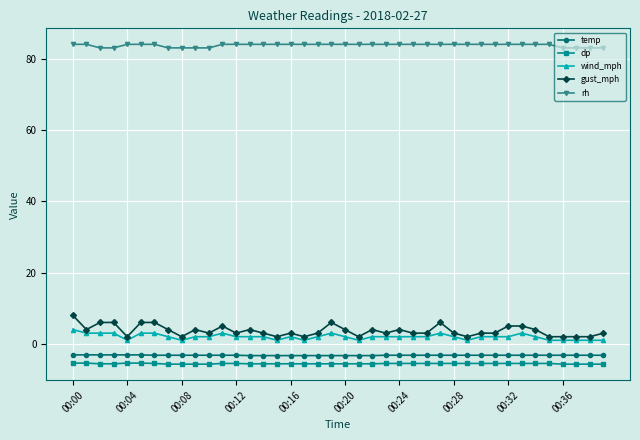

What is the value of the temp point at the 7th from the left?

-3.2